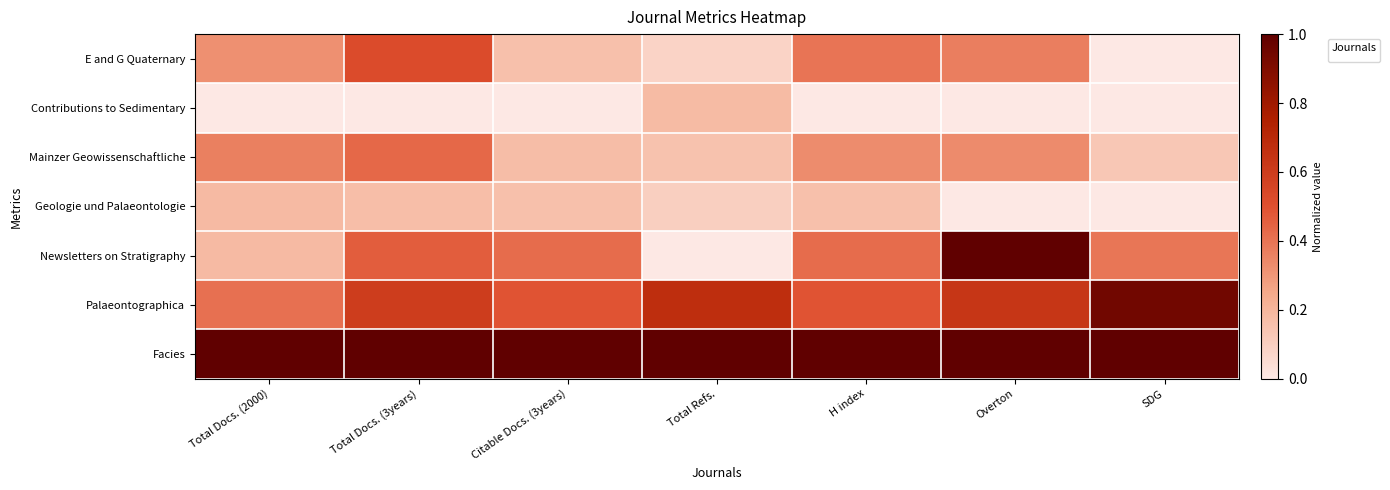

What is the difference between the maximum and second lowest values?

0.4